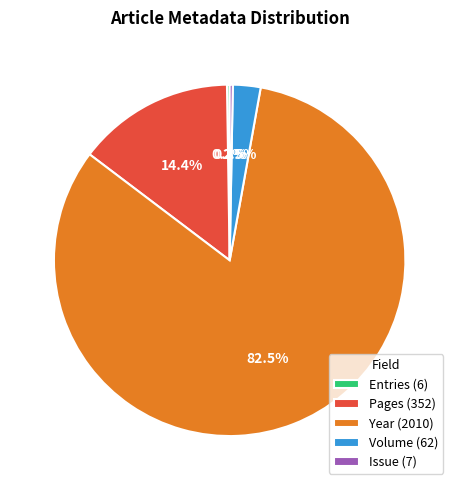

Which has a higher value, Issue (7) or Volume (62)?

Volume (62)